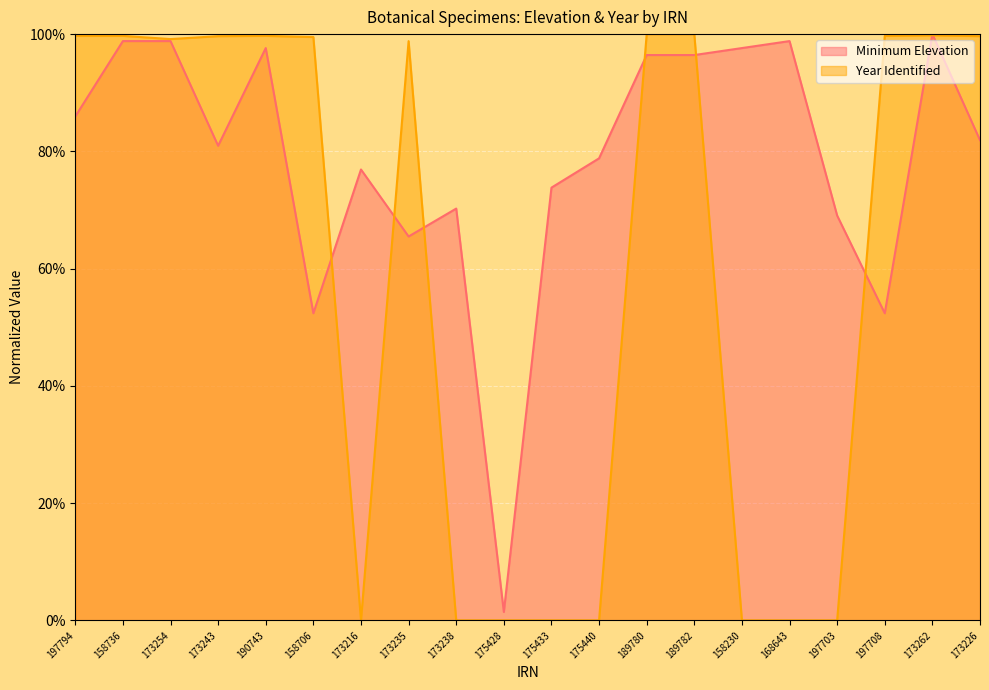

Reading left to right, transcribe all the data shown in this chart.

Minimum Elevation: 86.0	98.8	98.8	81.0	97.6	52.4	76.9	65.5	70.2	1.4	73.8	78.8	96.4	96.4	97.6	98.8	69.0	52.4	100.0	81.9
Year Identified: 99.7	99.7	99.2	99.7	99.7	99.5	0.0	98.8	0.0	0.0	0.0	0.0	100.0	100.0	0.0	0.0	0.0	99.7	99.8	99.7